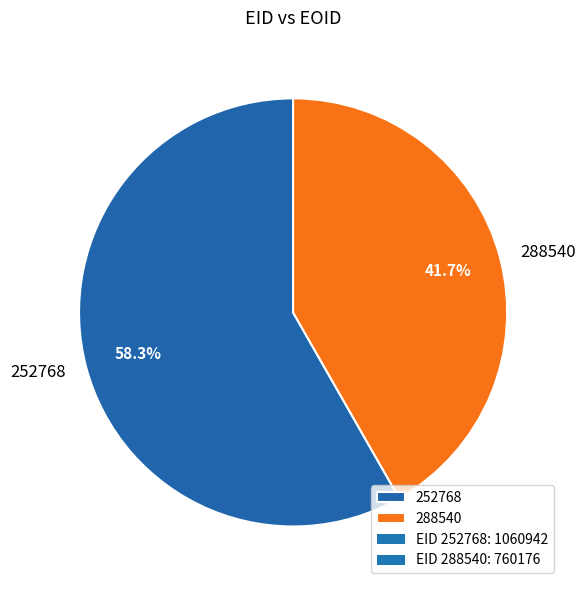

To the nearest percent, what is the combined percentage of 252768 and 288540?

100%